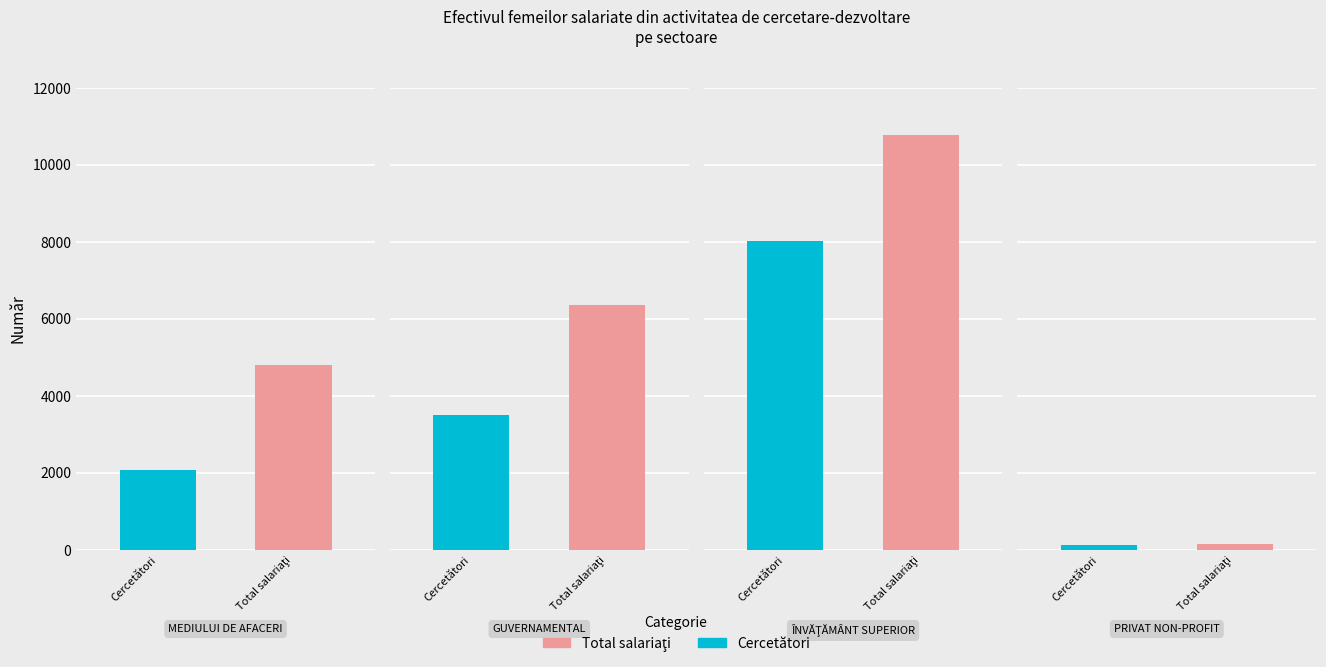

Which series has the largest range (max minus min)?

Total salariaţi